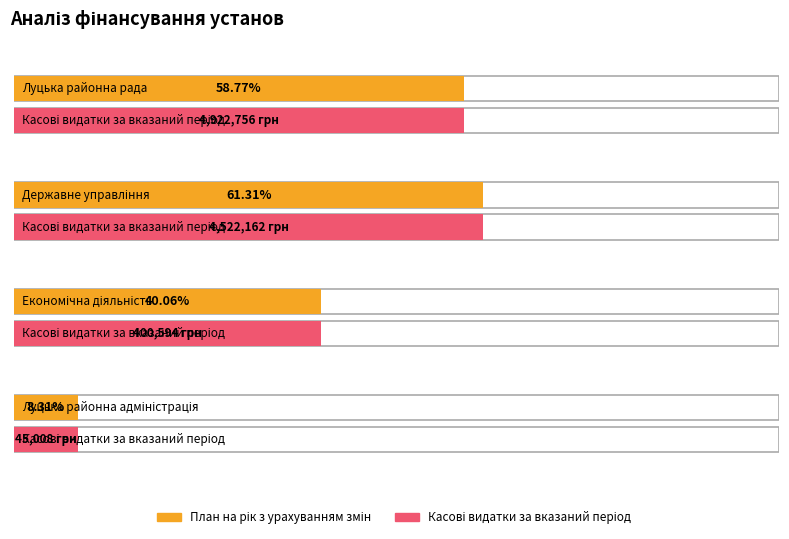

Reading left to right, list all the values displayed in this chart.

План на рік з урахуванням змін: Луцька районна рада=8375932.0	Державне управління=7375932.0	Економічна діяльність=1000000.0	Луцька районна адміністрація=541570.0
Касові видатки за вказаний період: Луцька районна рада=4922756.3	Державне управління=4522162.2	Економічна діяльність=400594.1	Луцька районна адміністрація=45008.0